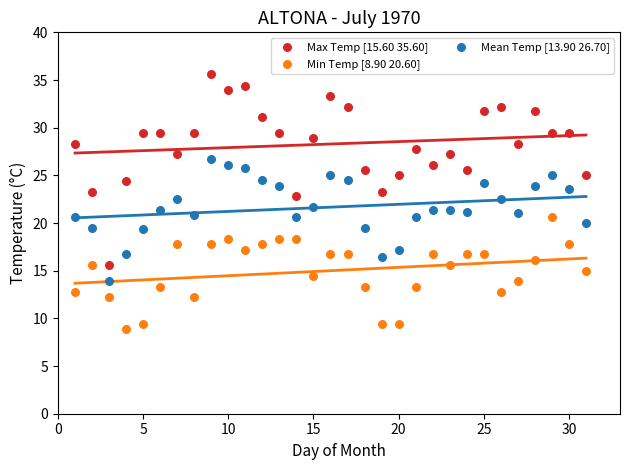

Which series has the widest spread of Y values?

Max Temp [15.60 35.60]